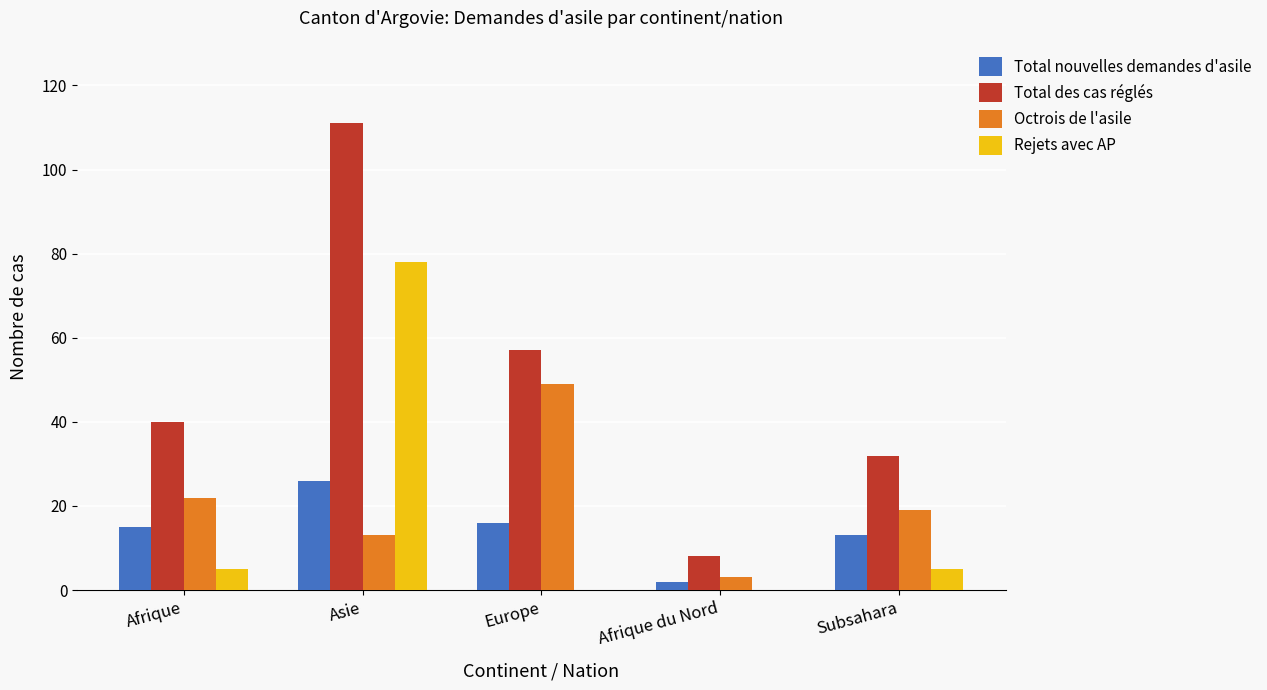

What is the highest value of the Octrois de l'asile series?

49